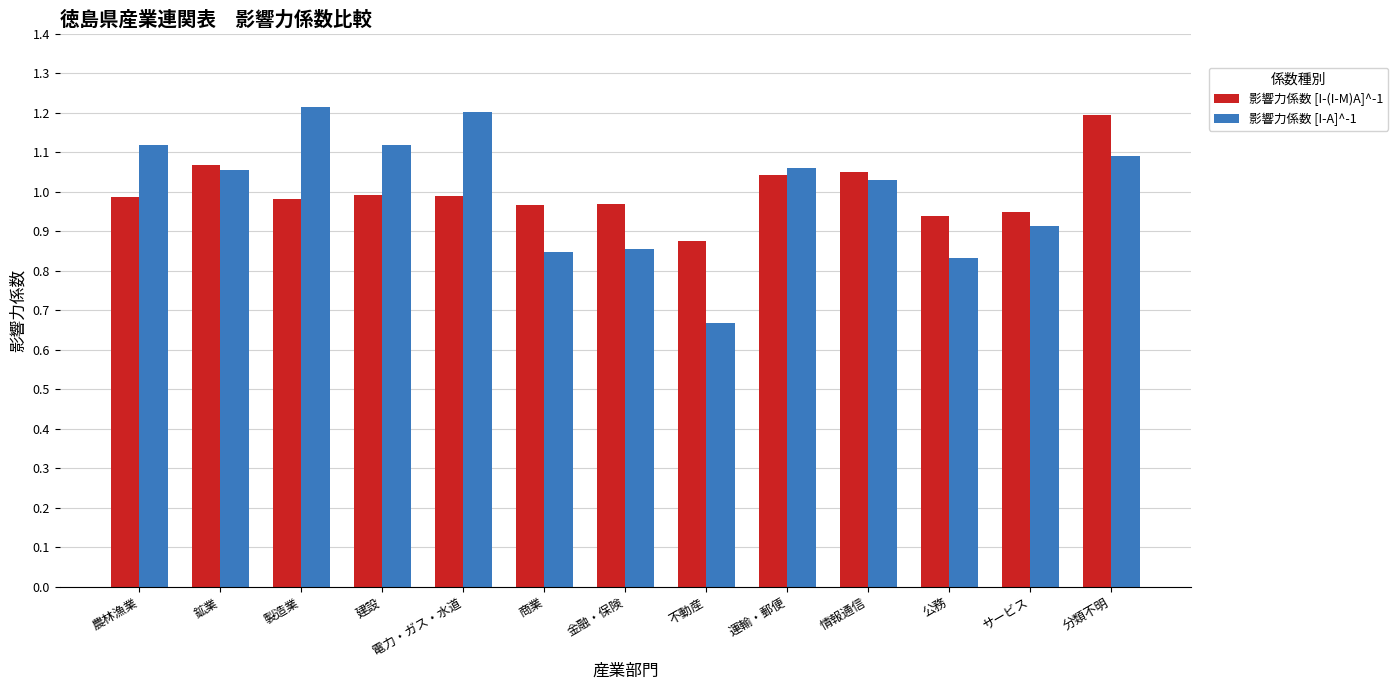

What is the spread (max minus min) of values at 不動産?

0.2